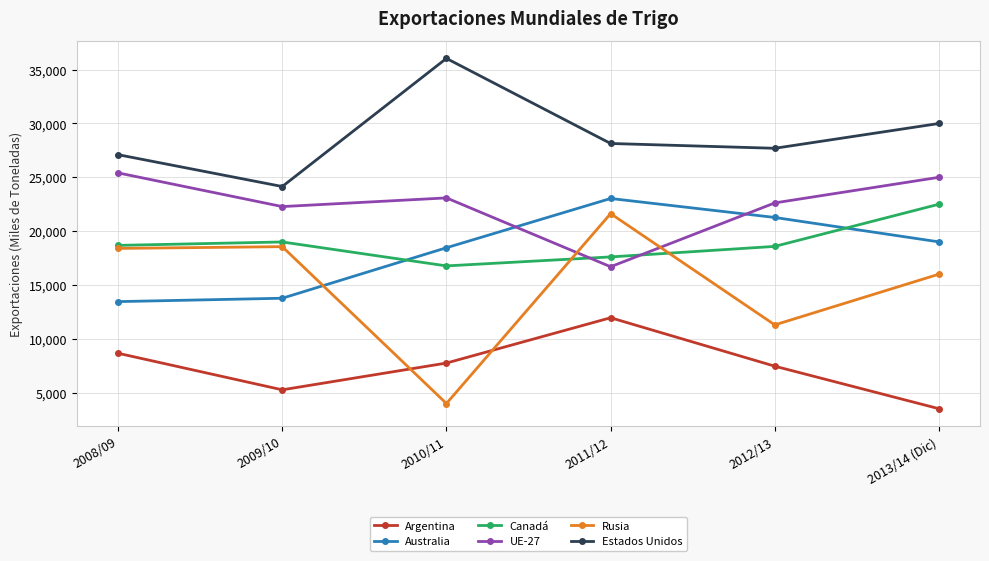

What is the smallest value displayed?

3500